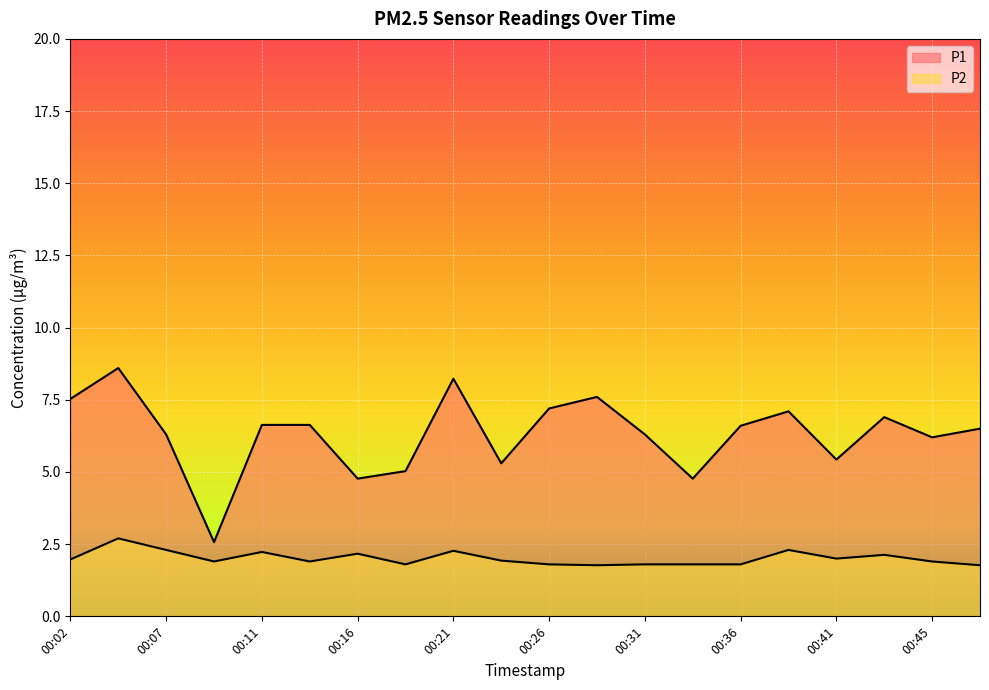

How many interior local peaks does the P1 series have?

5